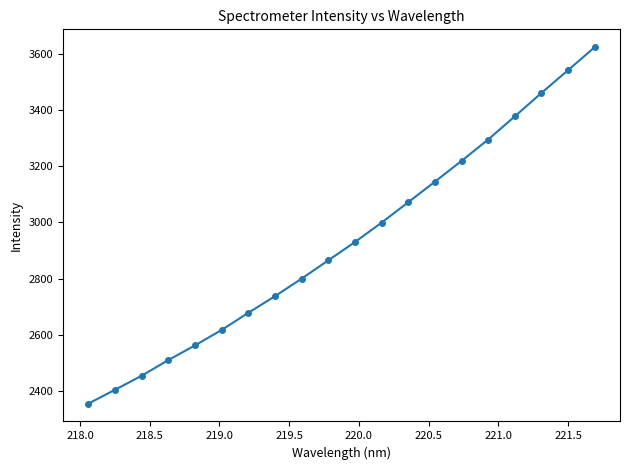

Reading right to left, transcribe all the data shown in this chart.

3623.5	3541.6	3460.6	3377.4	3295.0	3219.0	3145.1	3072.1	2999.5	2930.4	2865.5	2800.4	2737.9	2678.8	2618.0	2562.9	2510.8	2455.1	2405.2	2355.9